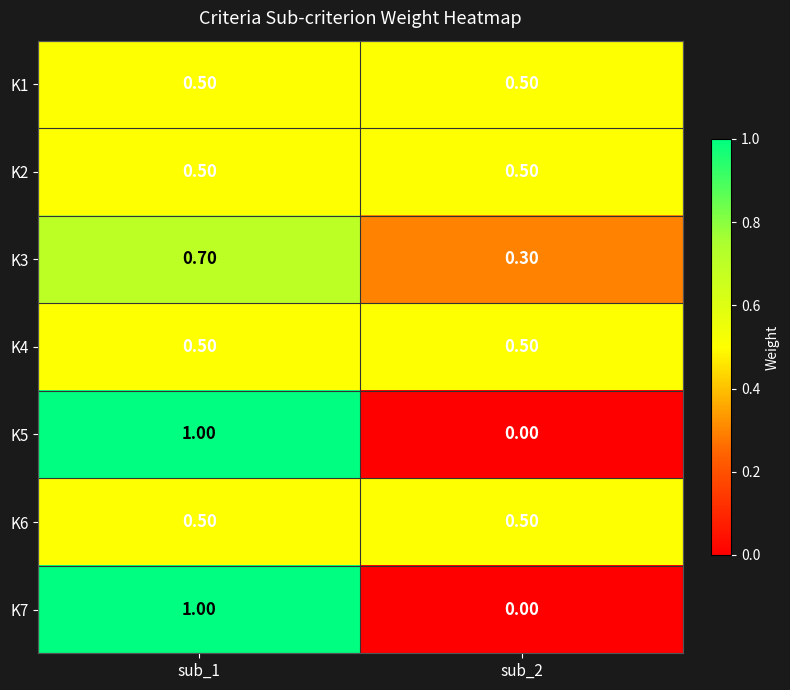

List the labels in order of K7 value, smallest first.

sub_2, sub_1